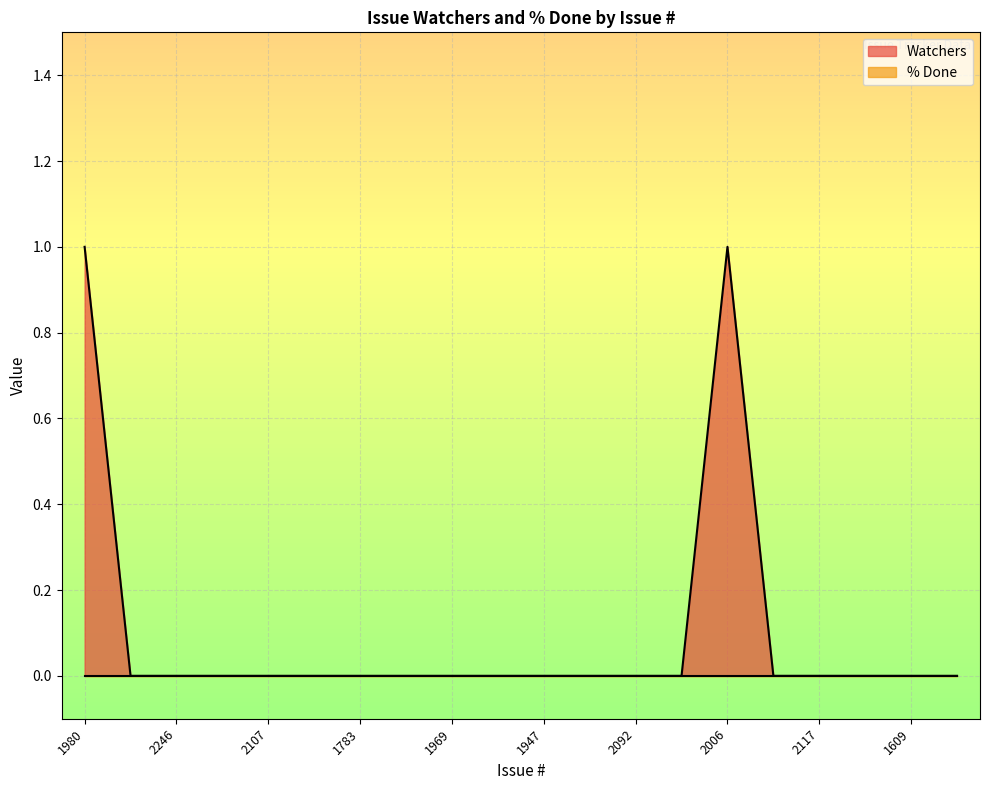

Which label corresponds to the largest value in the chart?

1980